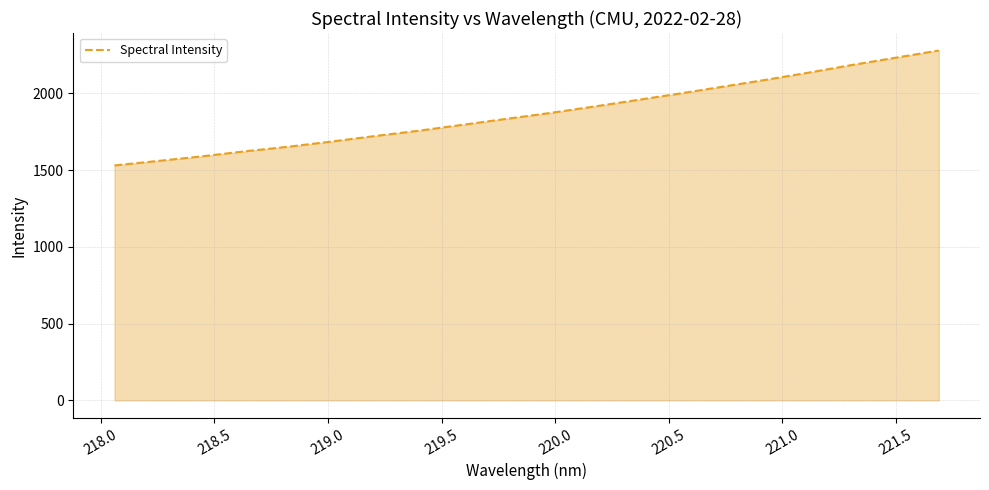

What is the minimum value shown in the chart?

1530.3